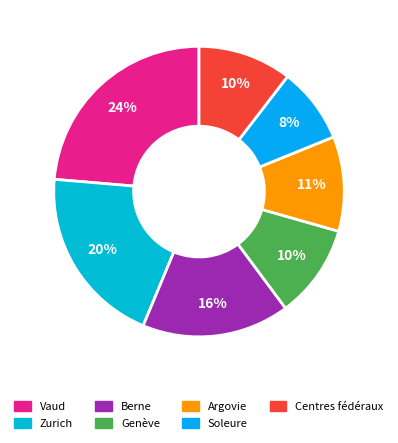

Which category has the biggest portion of the pie?

Vaud